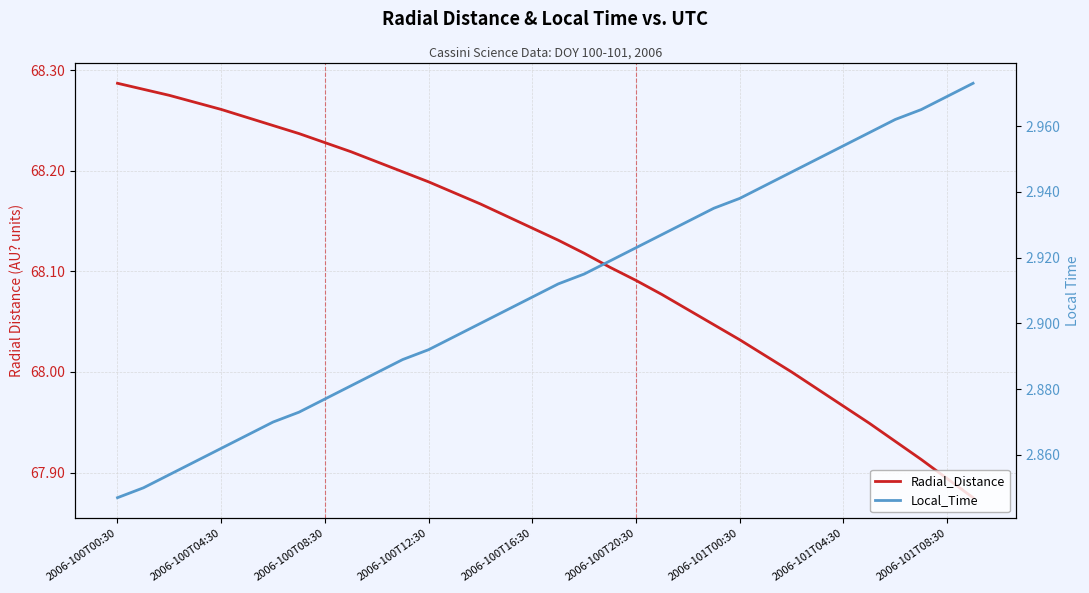

What is the average value of the Radial_Distance series?

68.1